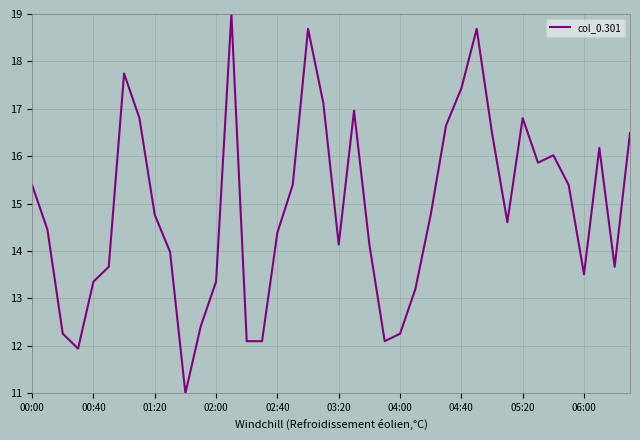

What is the smallest value displayed?

11.0